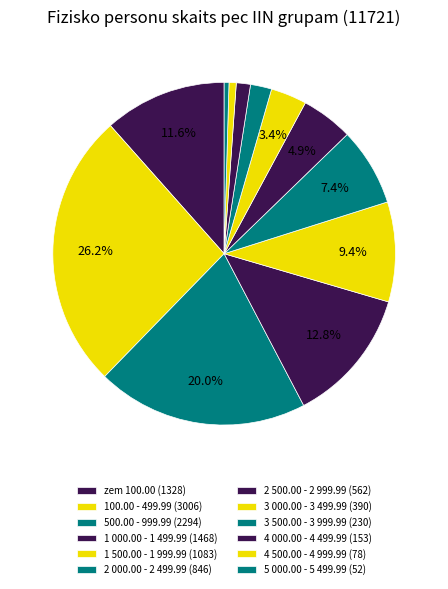

How many slices are in this pie chart?

12